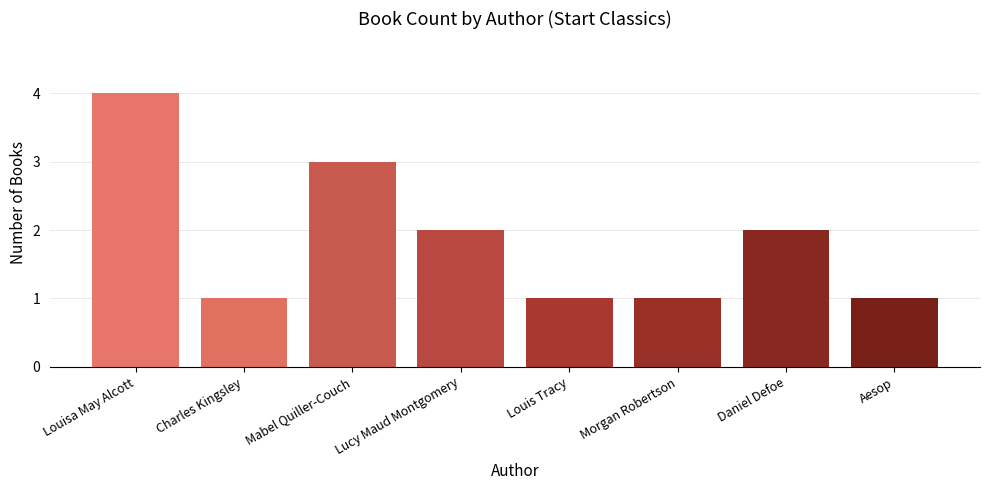

Which label corresponds to the largest value in the chart?

Louisa May Alcott